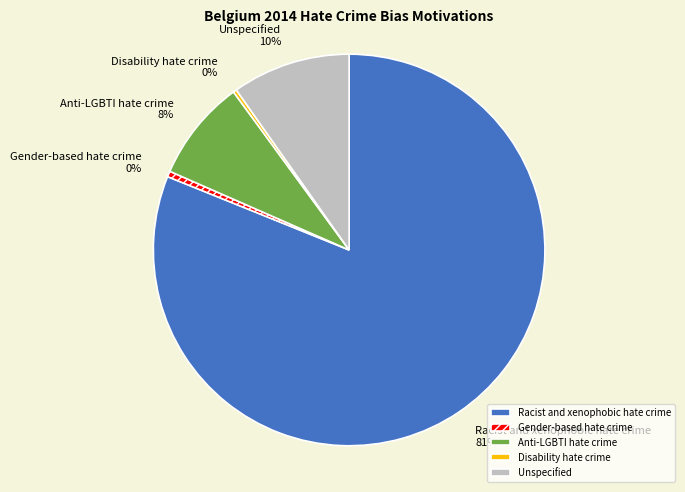

To the nearest percent, what is the average slice percentage?

20%